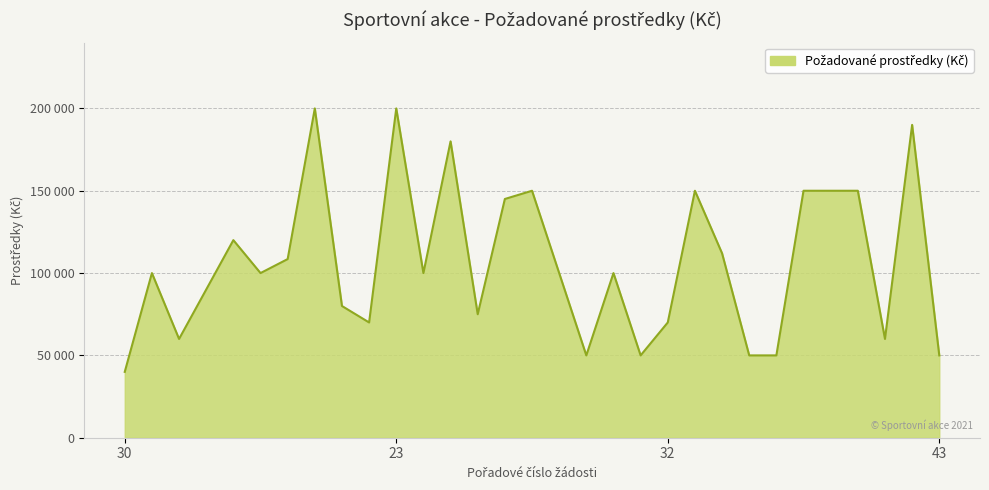

Where is the data nearest to the value 120000?

24